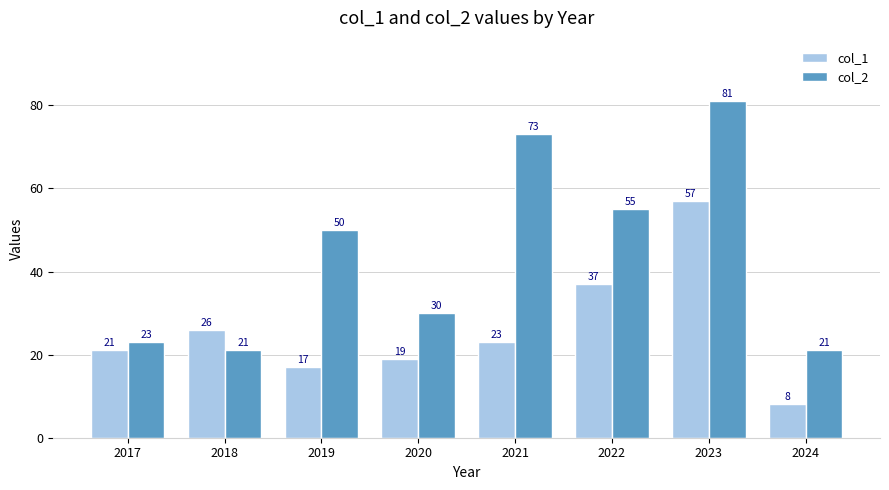

The col_1 series shows 97 at 2023. True or false?

False